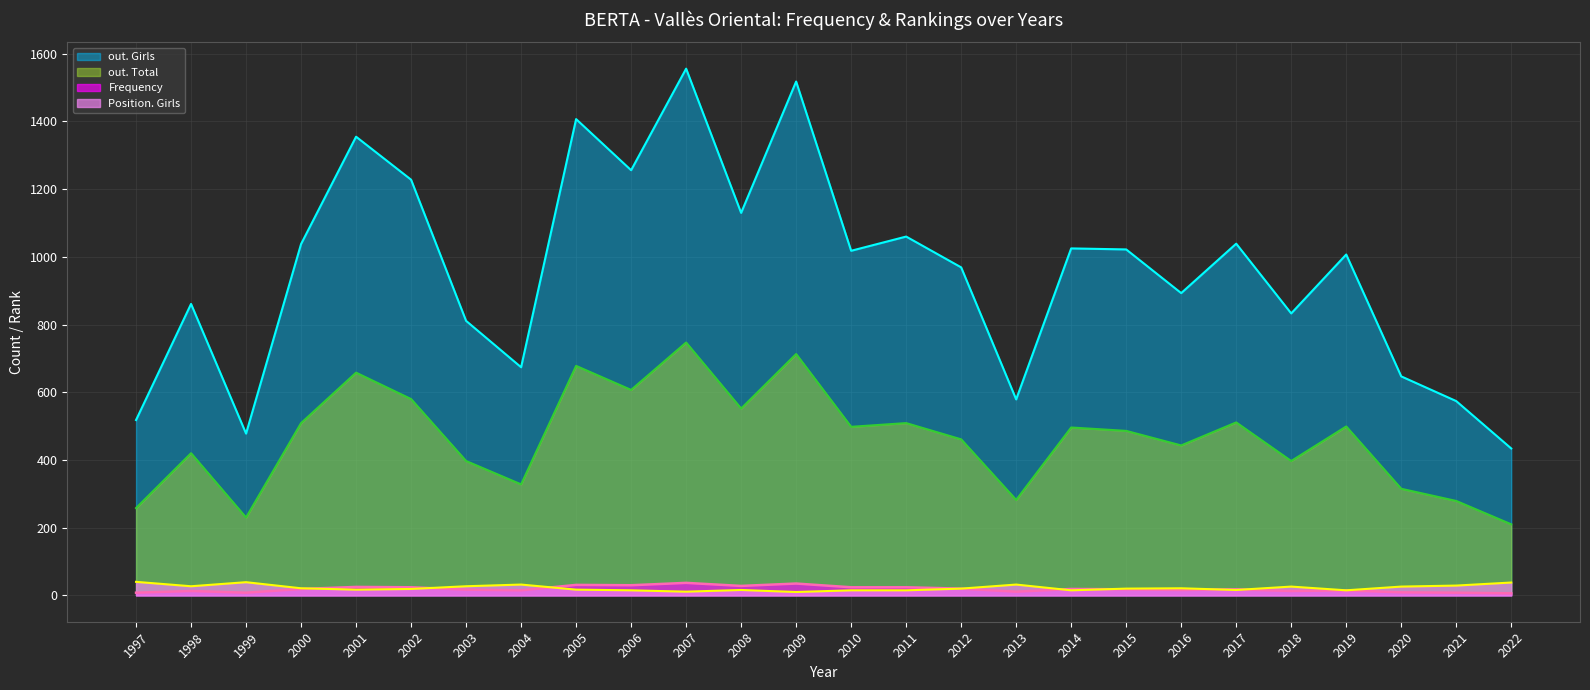

Reading left to right, transcribe all the data shown in this chart.

out. Girls: 518	861	478	1038	1355	1228	811	674	1407	1256	1556	1130	1518	1018	1060	969	579	1025	1022	893	1039	833	1007	647	574	434
out. Total: 258	420	230	509	658	580	397	328	678	607	747	552	713	498	509	461	282	496	486	443	511	397	499	315	279	210
Frequency: 8	13	8	19	25	24	17	15	31	30	37	28	35	24	24	20	11	19	18	16	18	13	15	9	8	6
Position. Girls: 40	27	39	21	17	19	27	32	17	15	11	16	10	15	15	20	32	15	20	21	16	26	15	26	29	38